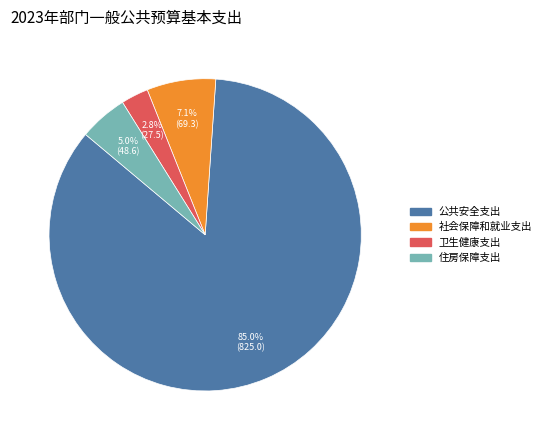

To the nearest percent, what is the difference between the largest and smallest slice percentages?

82%